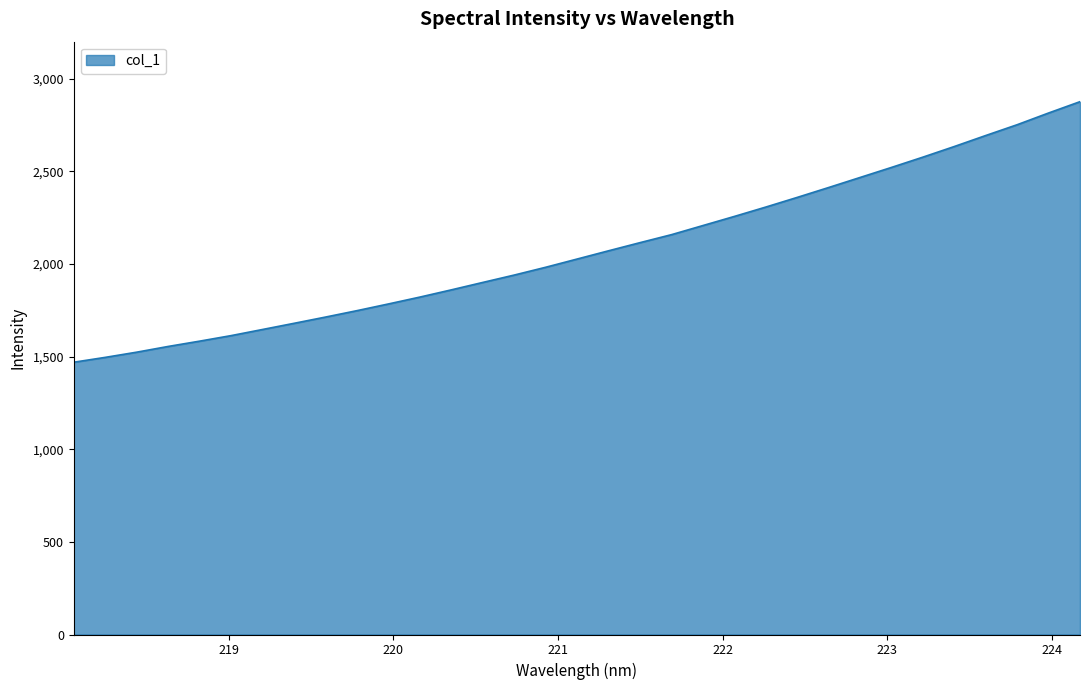

How many distinct data groups are displayed?

1